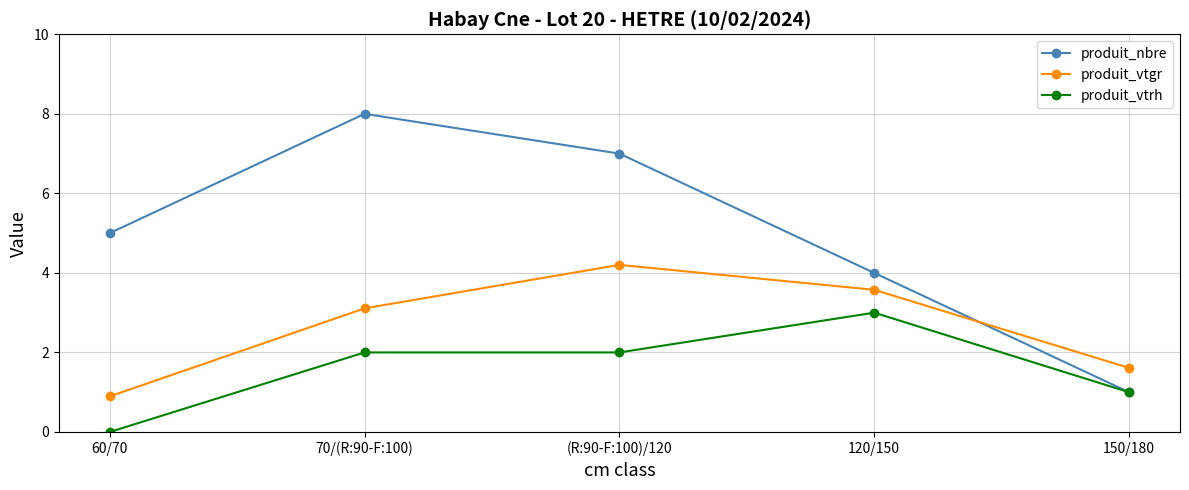

What is the total value across all series at (R:90-F:100)/120?

13.2